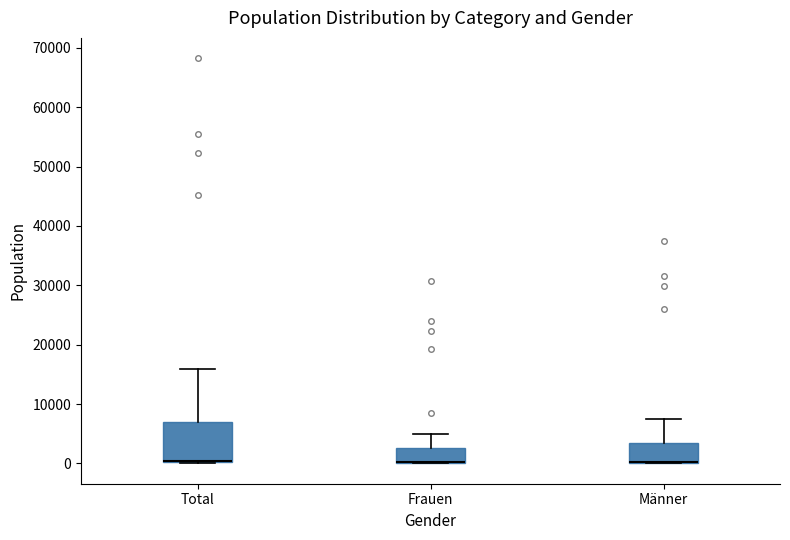

Comparing the boxes themselves (not the whiskers), which one is the tallest?

Total